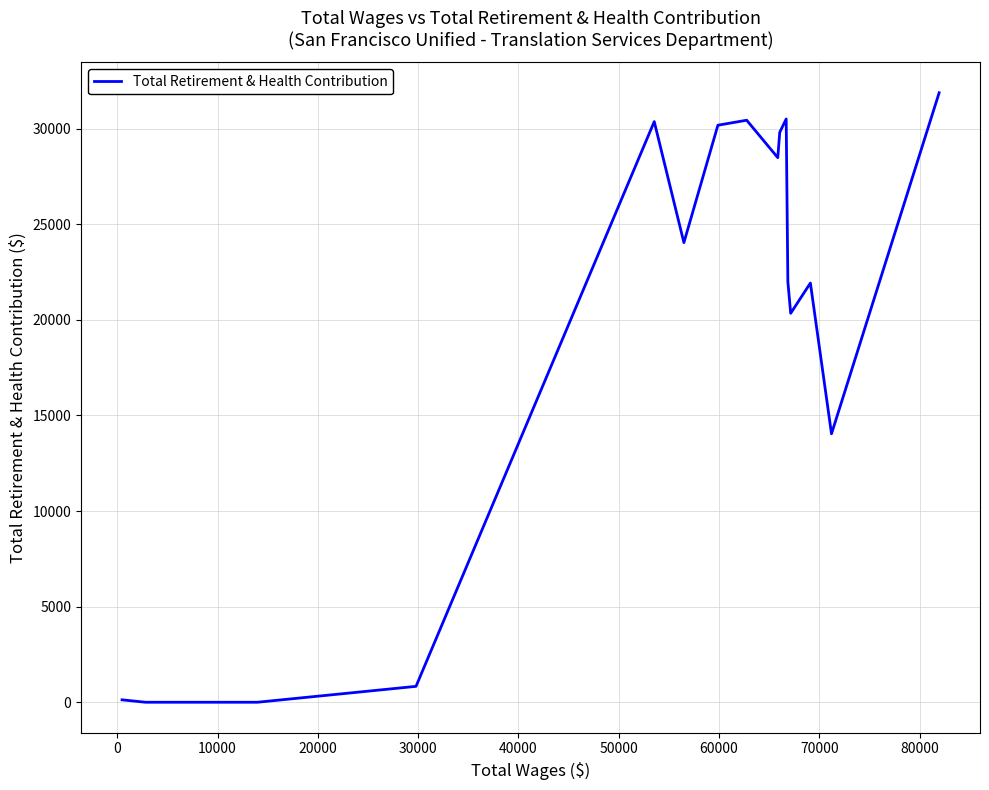

What is the maximum value shown in the chart?

31872